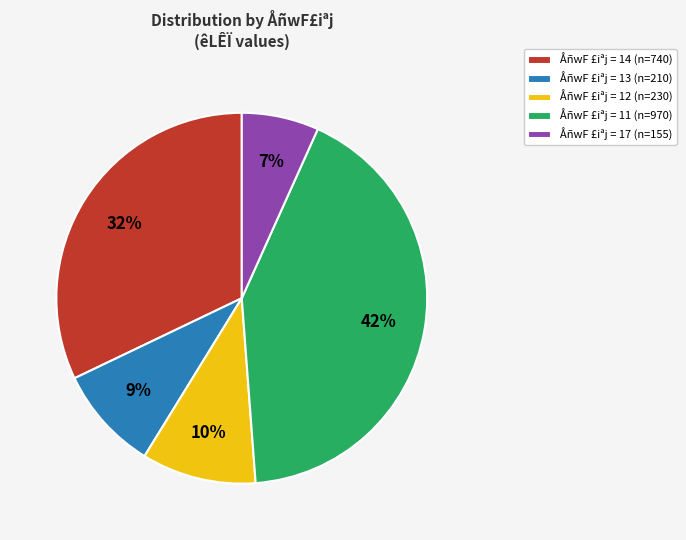

What is the smallest slice in the pie chart?

ÅñwF £iªj = 17 (n=155)